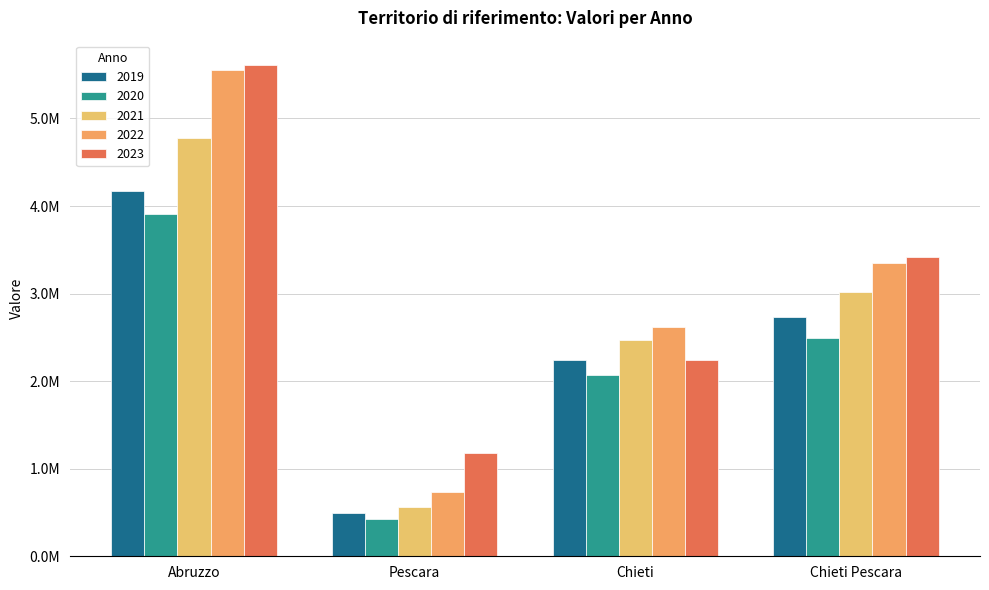

Between Abruzzo and Pescara, which is larger?

Abruzzo